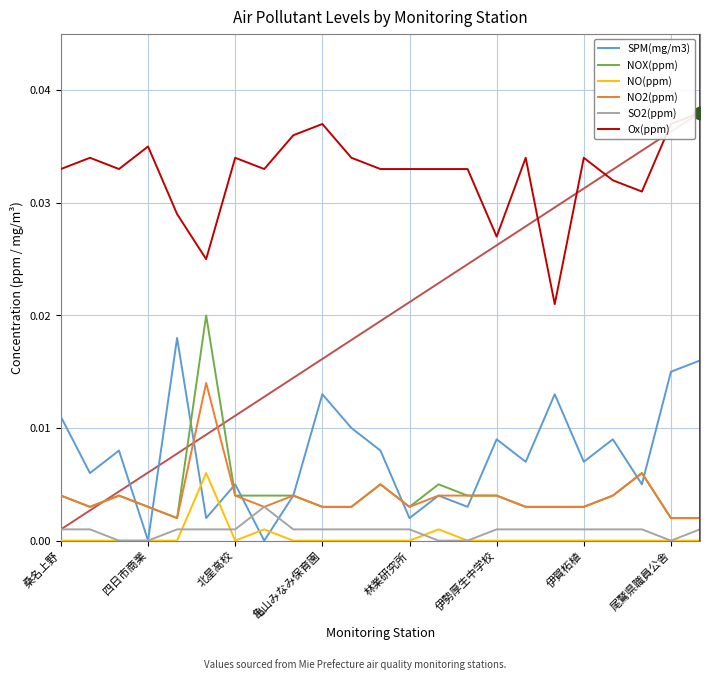

Rank the series by their maximum value, from highest to lowest.

Ox(ppm), NOX(ppm), SPM(mg/m3), NO2(ppm), NO(ppm), SO2(ppm)